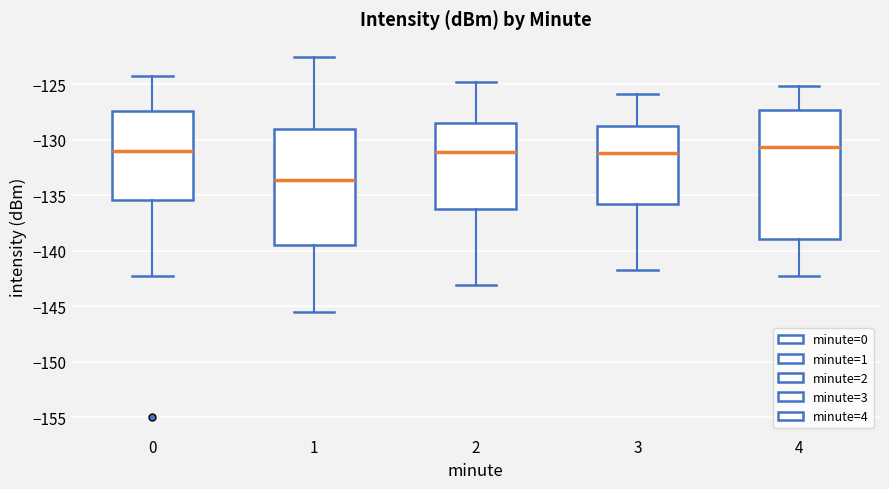

Comparing the boxes themselves (not the whiskers), which one is the tallest?

4